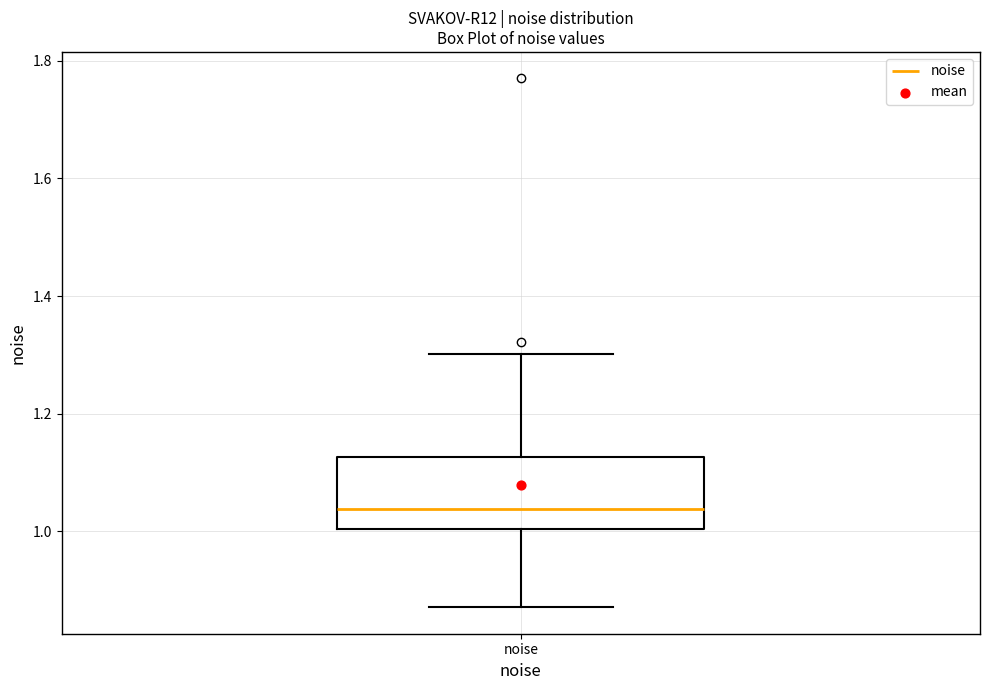

Transcribe this box plot: give where the median line is, the range the box spans, and where the two whiskers end, as read against the y-axis. The values are not printed on the chart, so give them approximately, as read against the axis.

median 1.04, box 1.00 to 1.12, whiskers 0.88 to 1.30